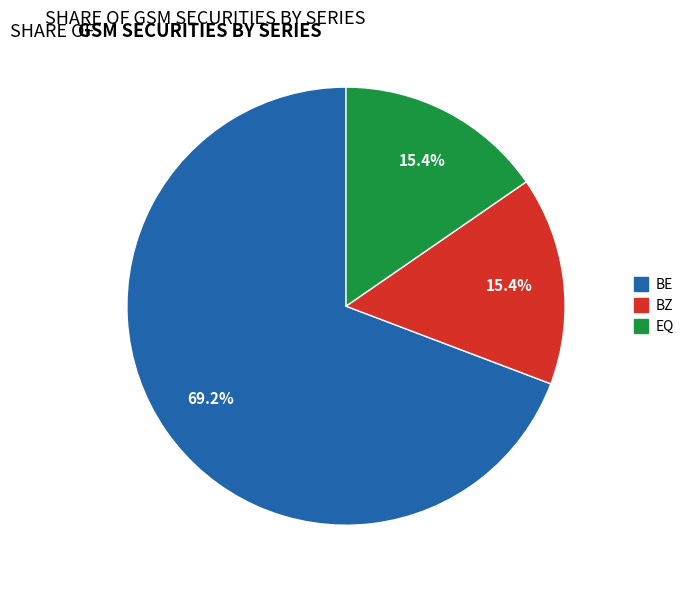

To the nearest percent, what is the difference between the largest and smallest slice percentages?

54%